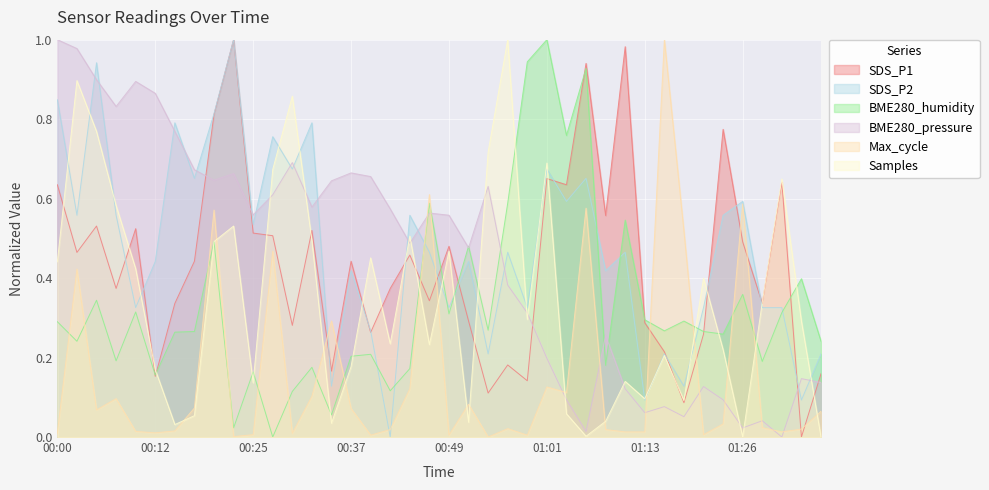

Where is the first local minimum for BME280_humidity?

00:03